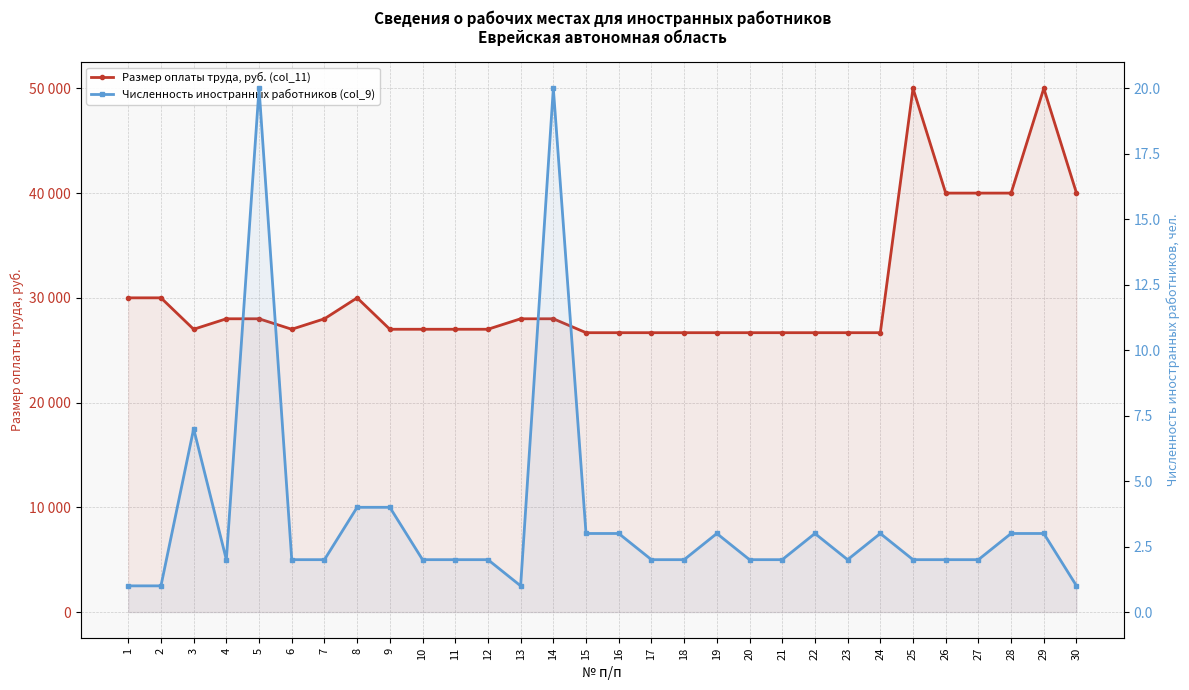

Does the chart have visible grid lines?

Yes